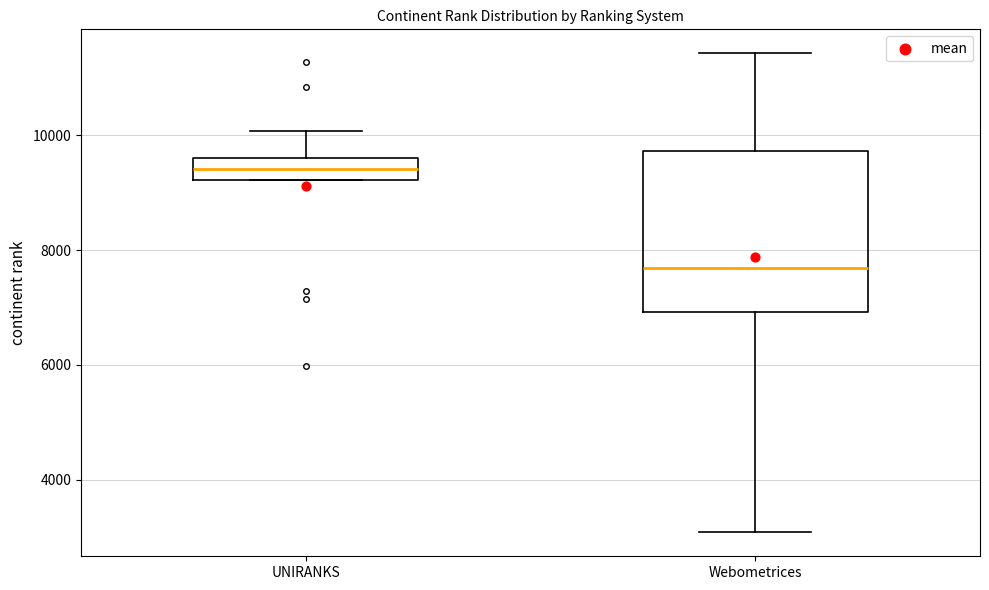

Comparing the boxes themselves (not the whiskers), which one is the tallest?

Webometrices